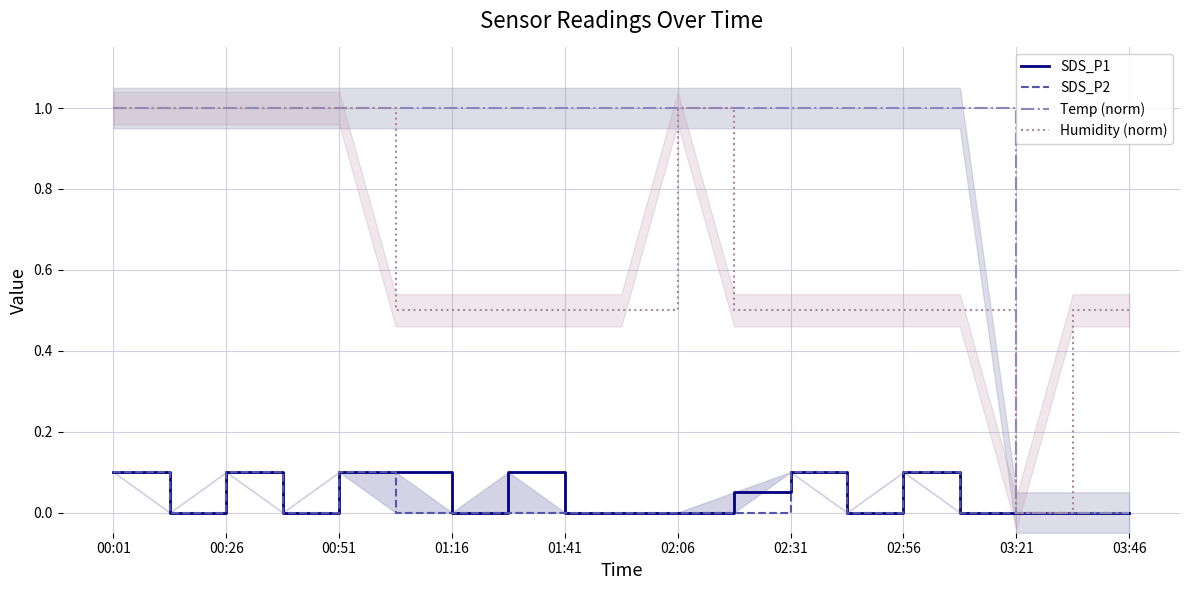

What is the difference between the second highest and second lowest values in the Temp (norm) series?

1.0